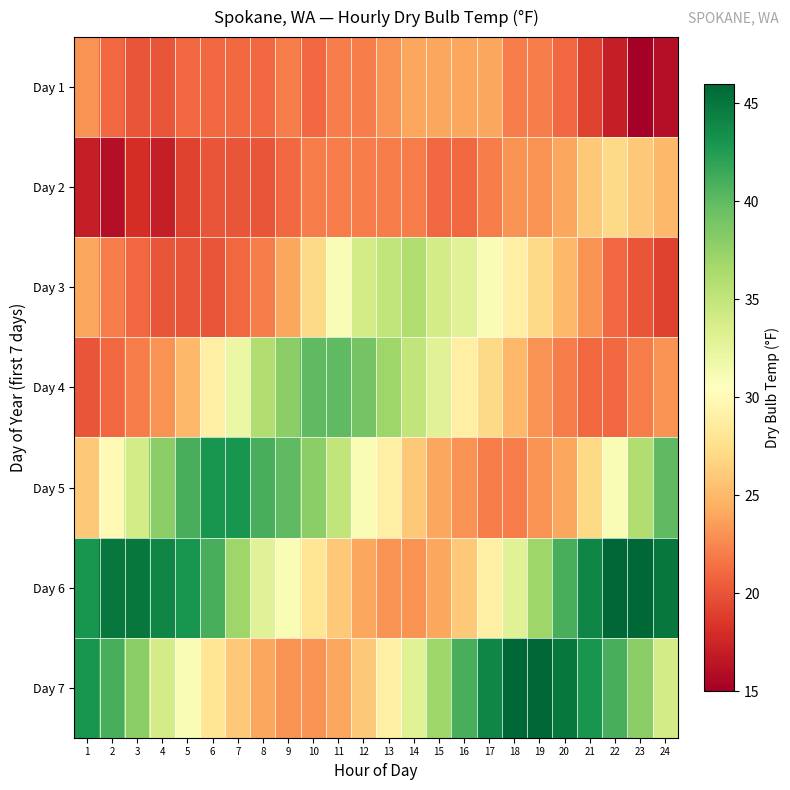

Which series has the largest range (max minus min)?

Day 6